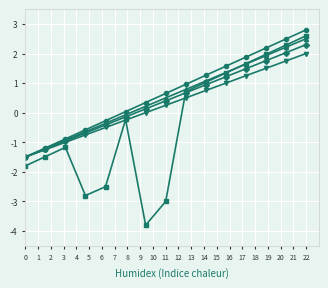

What is the minimum value shown in the chart?

-3.8